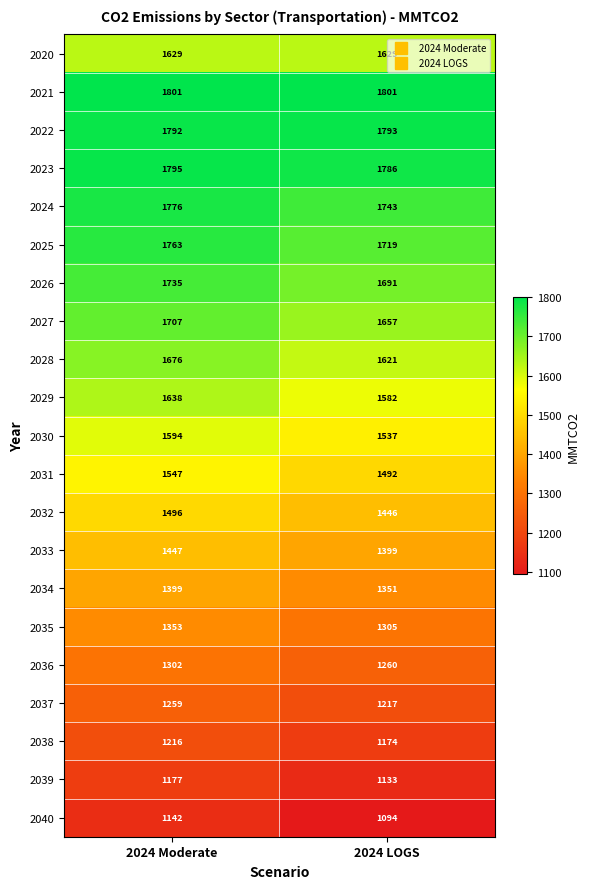

What is the greatest value displayed?

1801